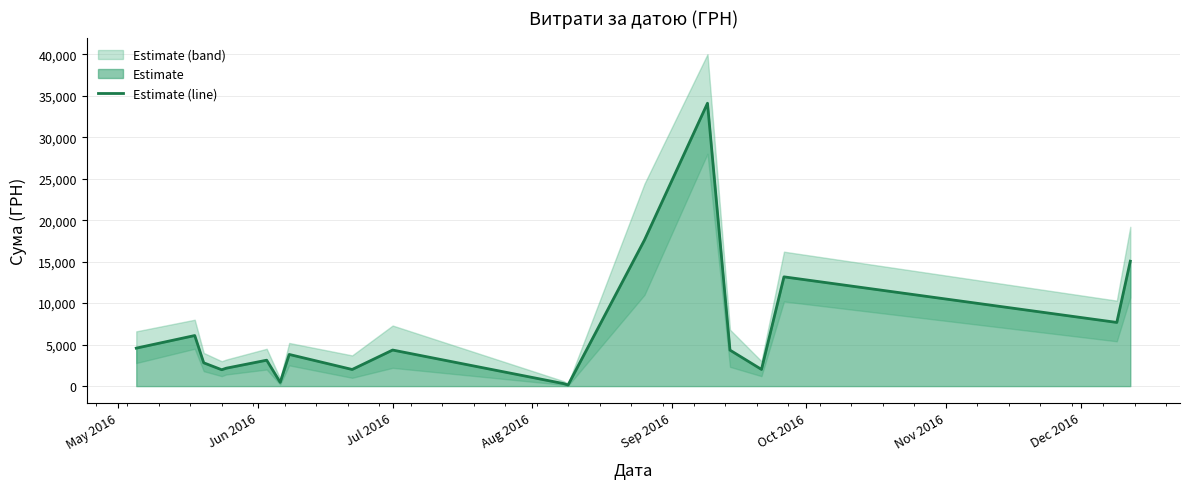

What is the maximum value for Estimate (line)?

34086.8